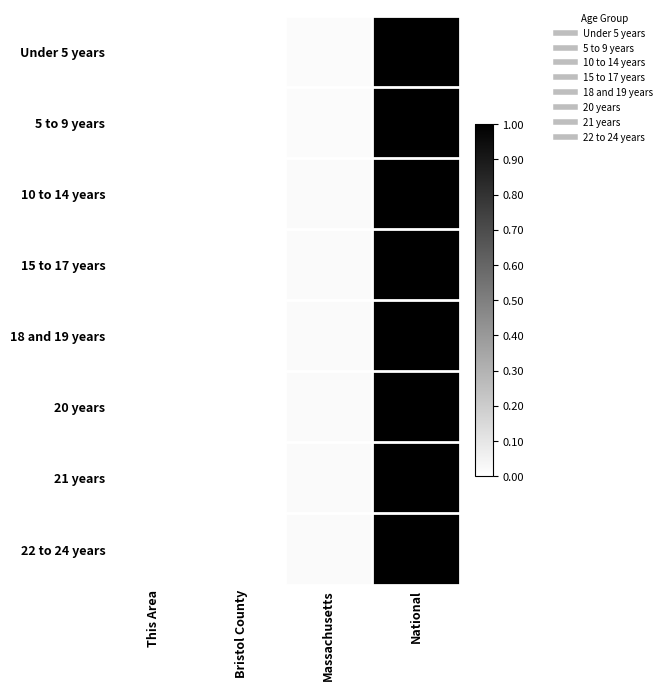

Which category has the lowest value across all series?

This Area